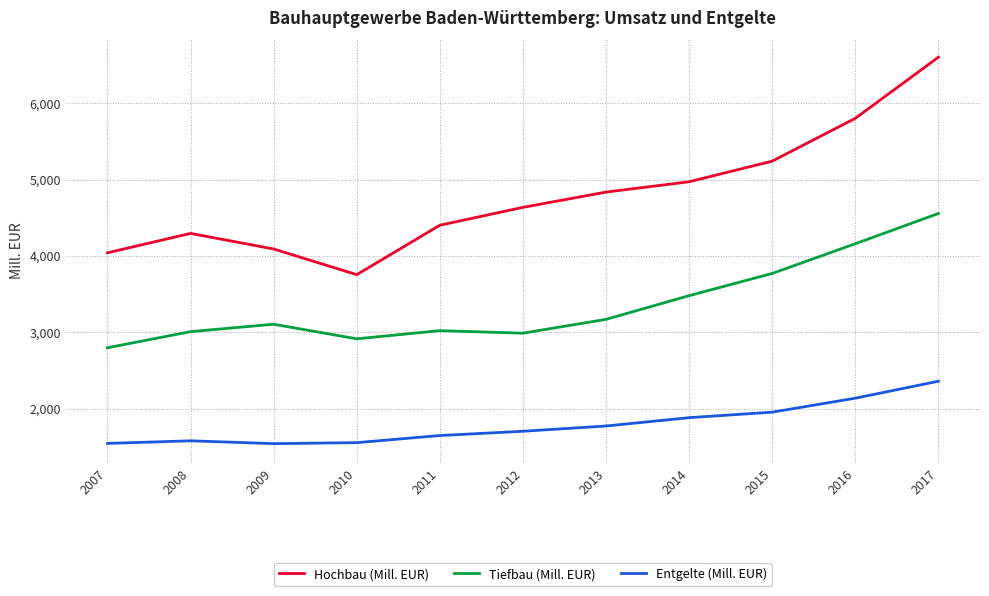

In Entgelte (Mill. EUR), how many points are lower than both neighbors (excluding endpoints)?

1